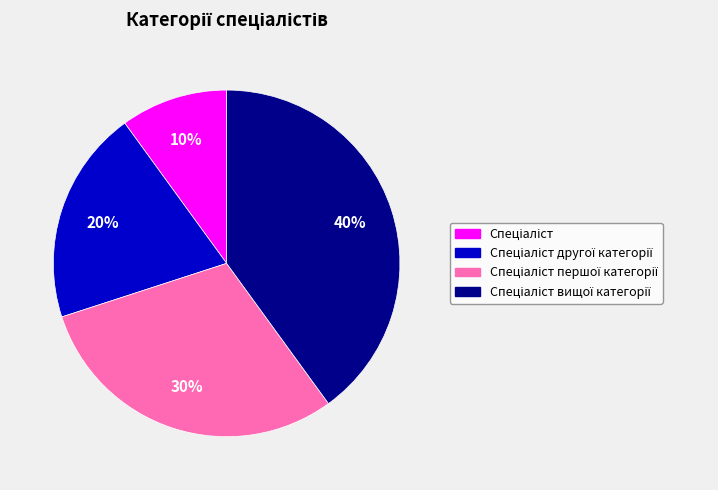

Is there a majority slice in this chart?

No